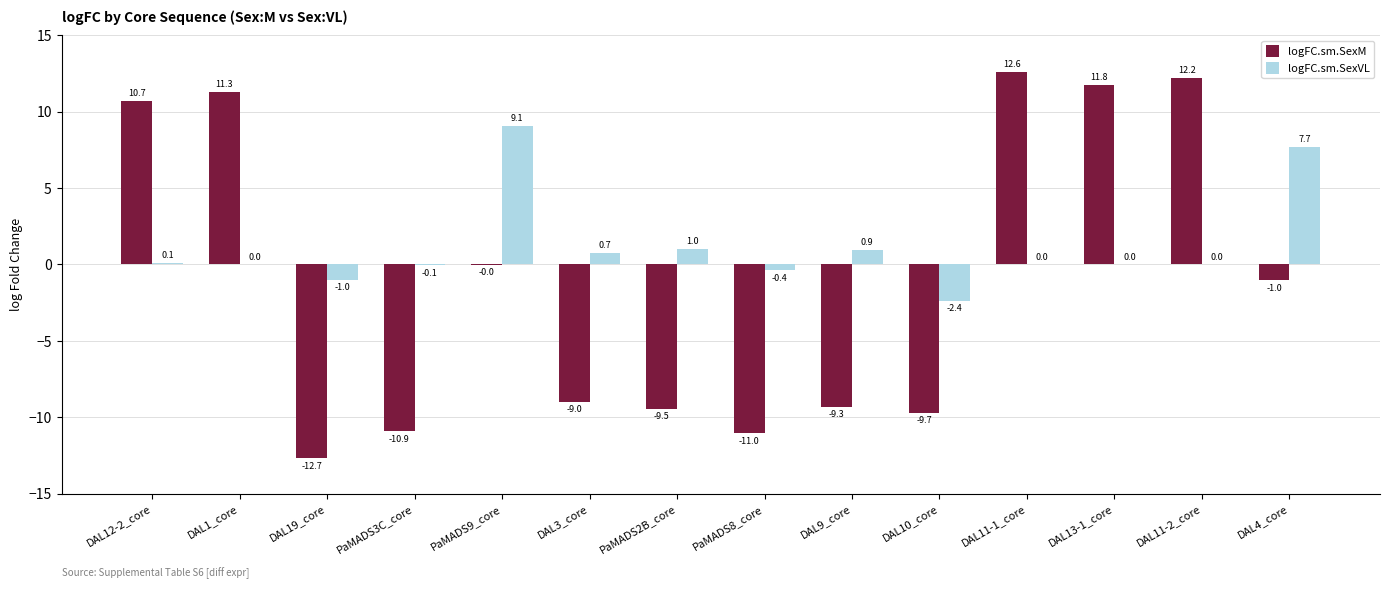

At which label does logFC.sm.SexM first exceed -1?

DAL12-2_core